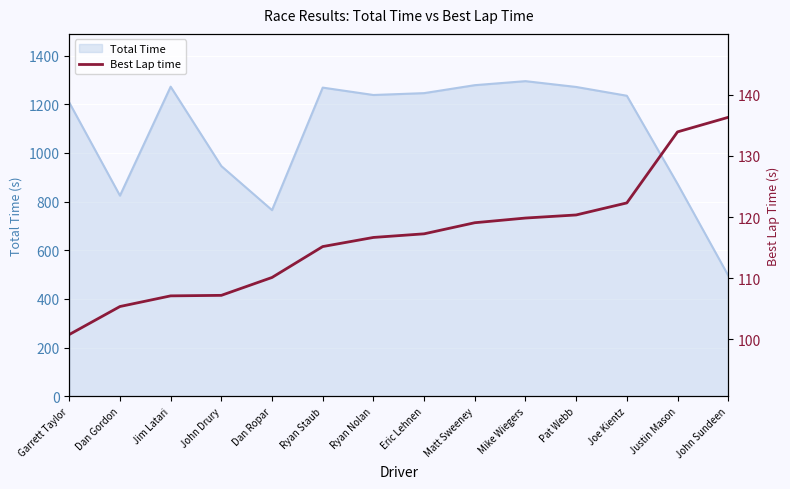

What position from the left is Justin Mason?

13